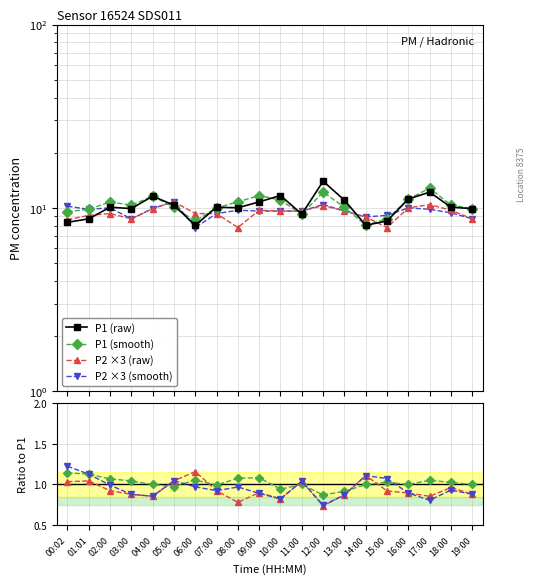

How many lines are shown in the chart?

4